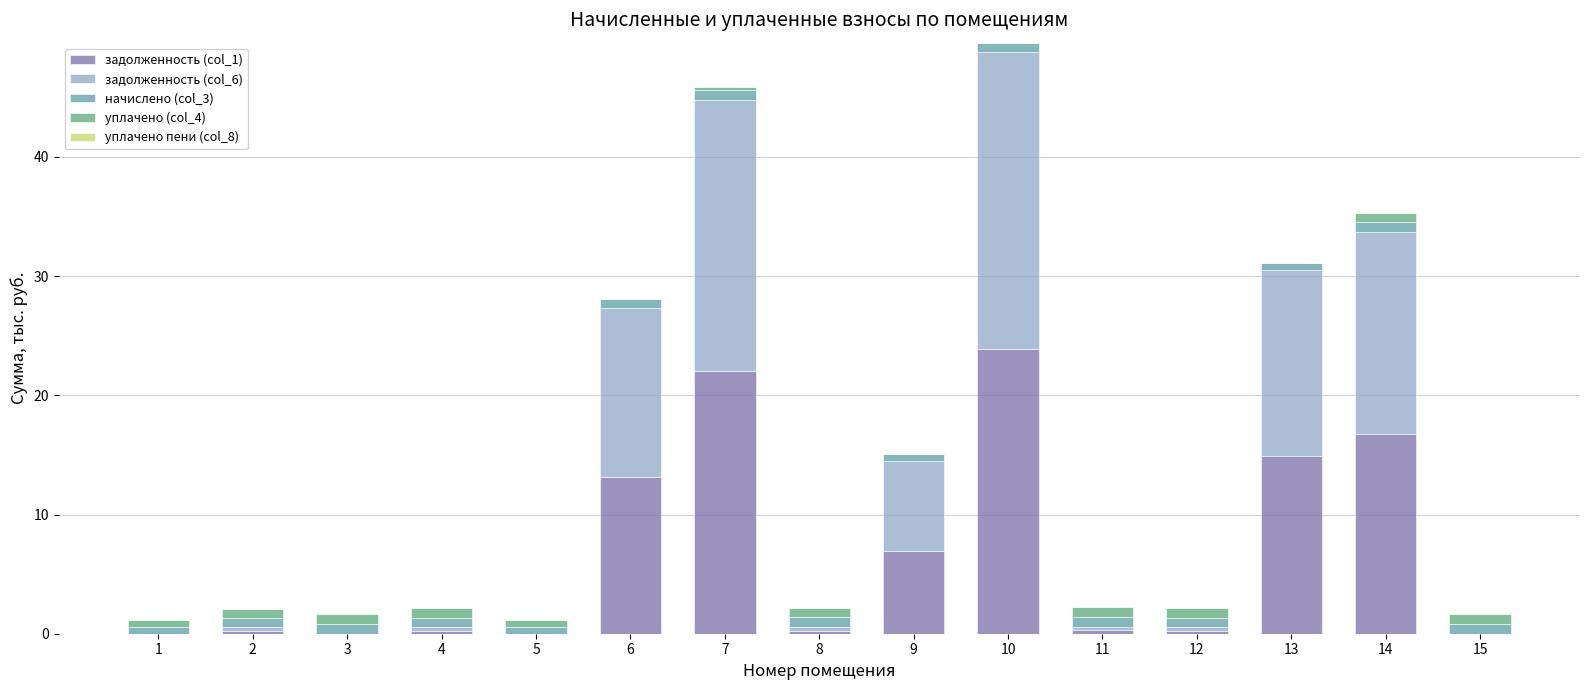

The задолженность (col_1) series shows 0.3 at 11. True or false?

True